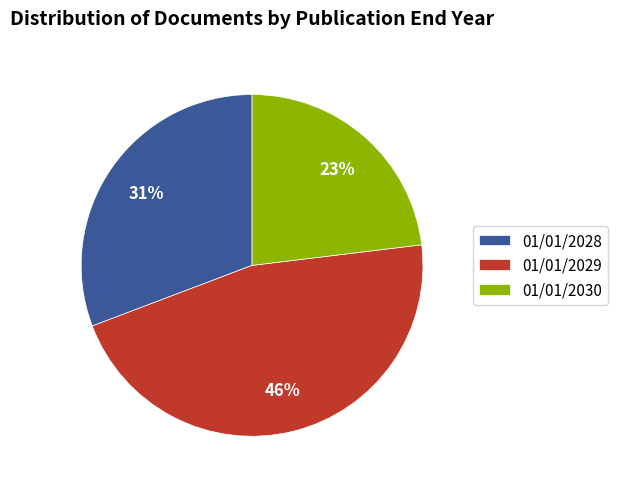

Combined, do 01/01/2028 and 01/01/2029 account for over 50%?

Yes